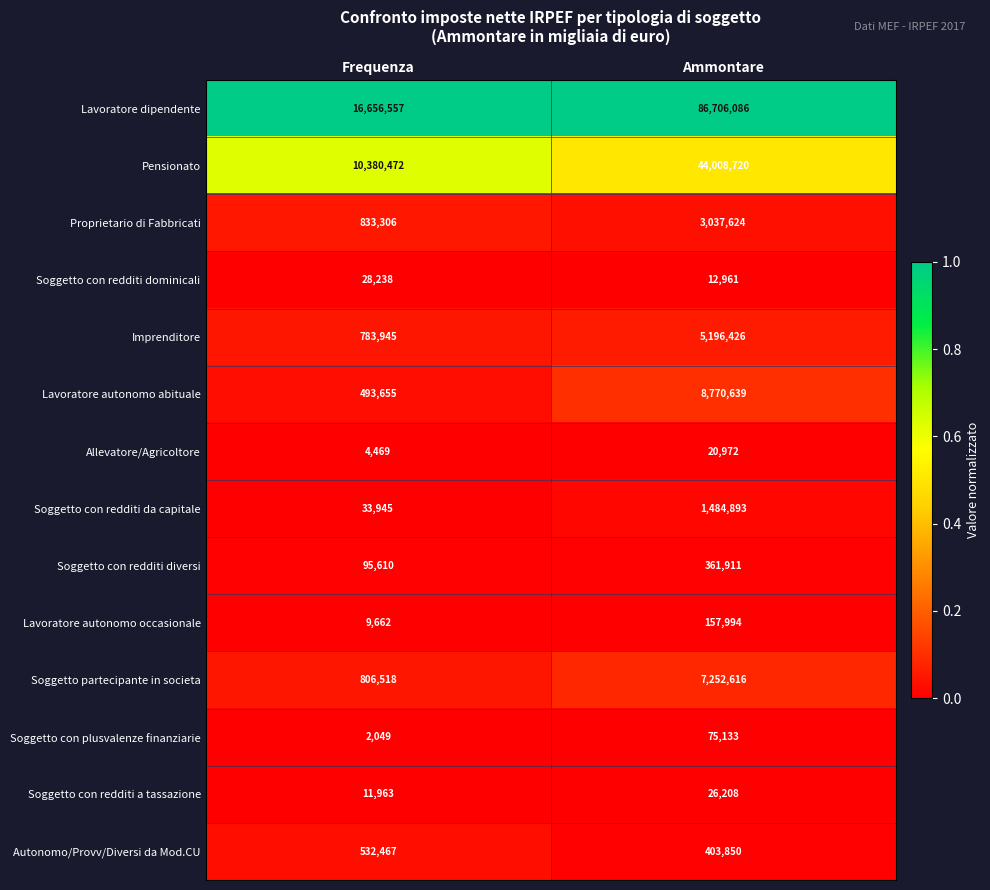

Which series has the widest spread of values?

Lavoratore dipendente